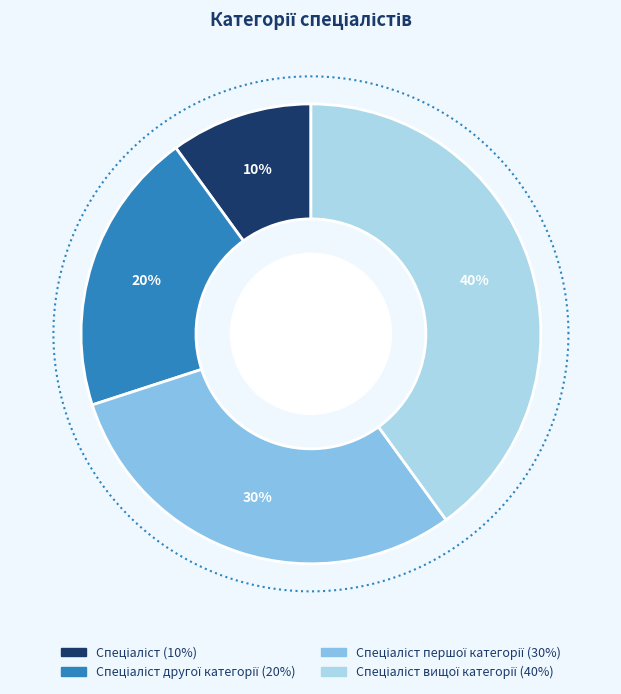

How much of the chart is everything except Спеціаліст?

90.0%